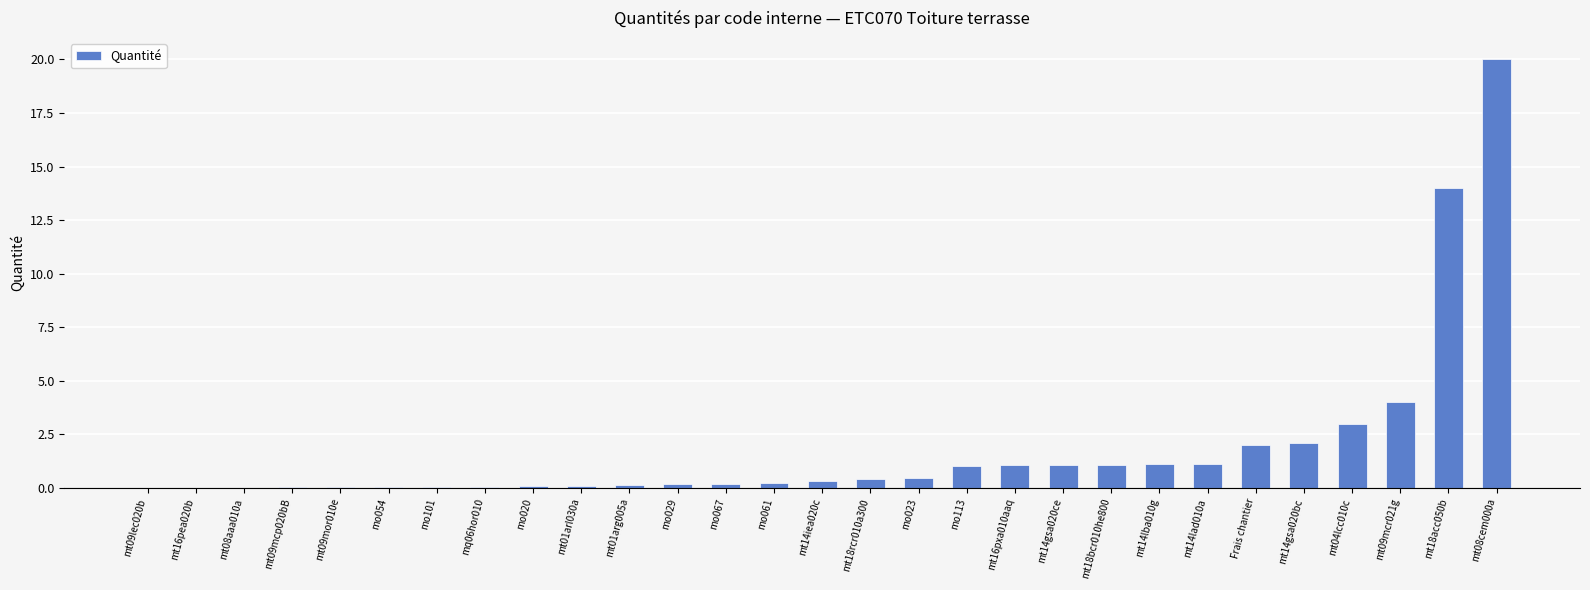

Are the bars horizontal?

No